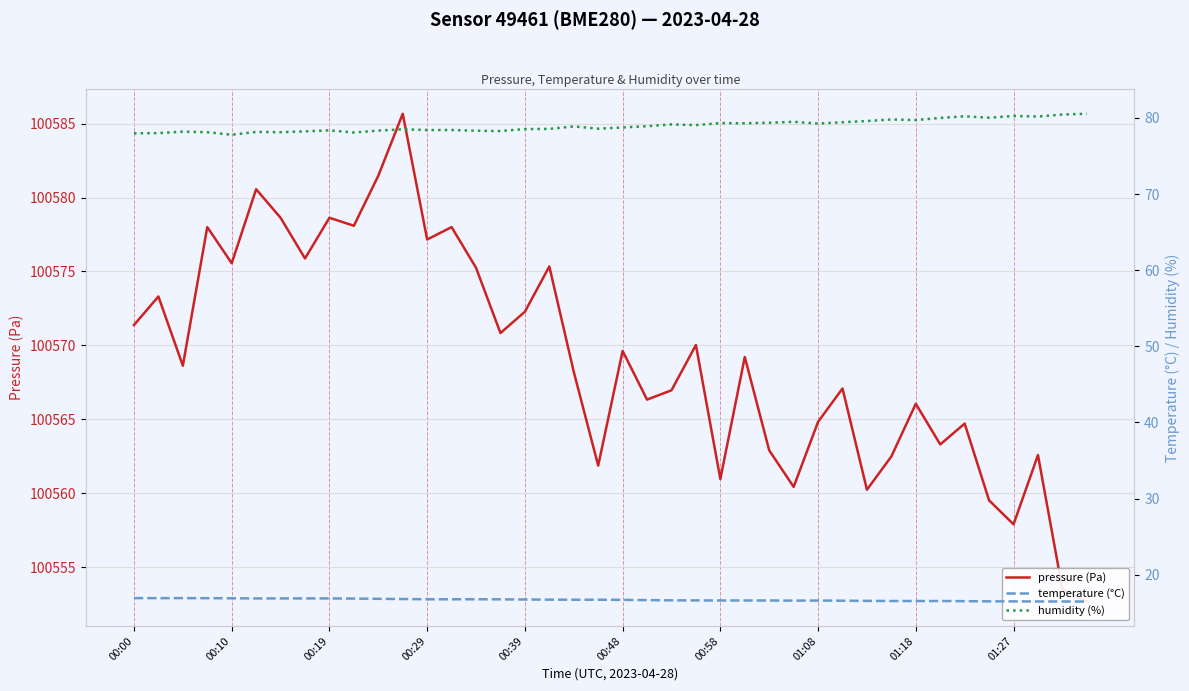

Is the value of pressure (Pa) at 39 greater than the value of humidity (%) at 15?

Yes